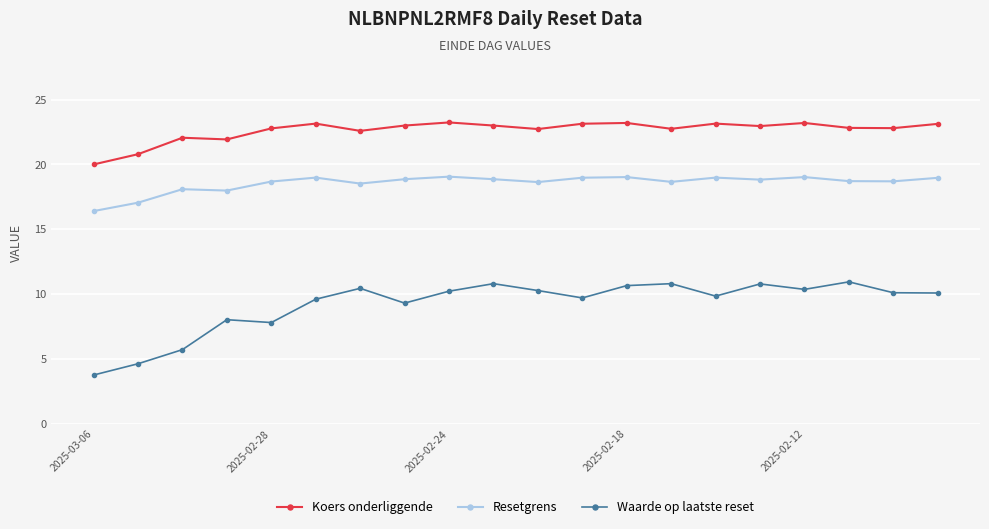

What is the average value of the Koers onderliggende series?

22.6